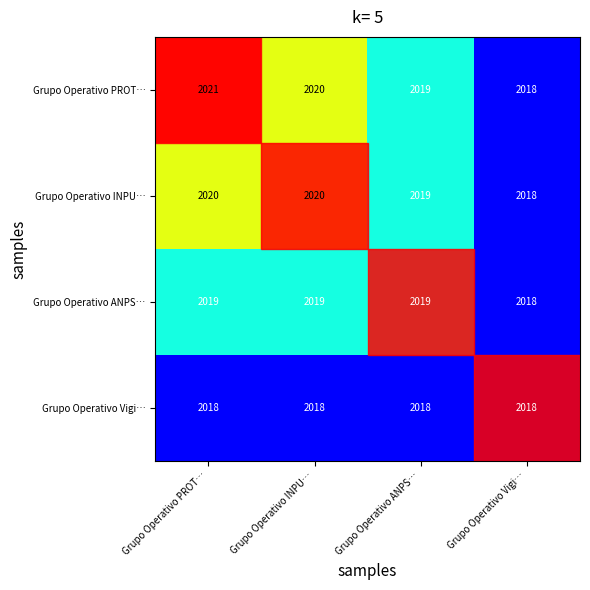

Which series has the widest spread of values?

Grupo Operativo PROT…